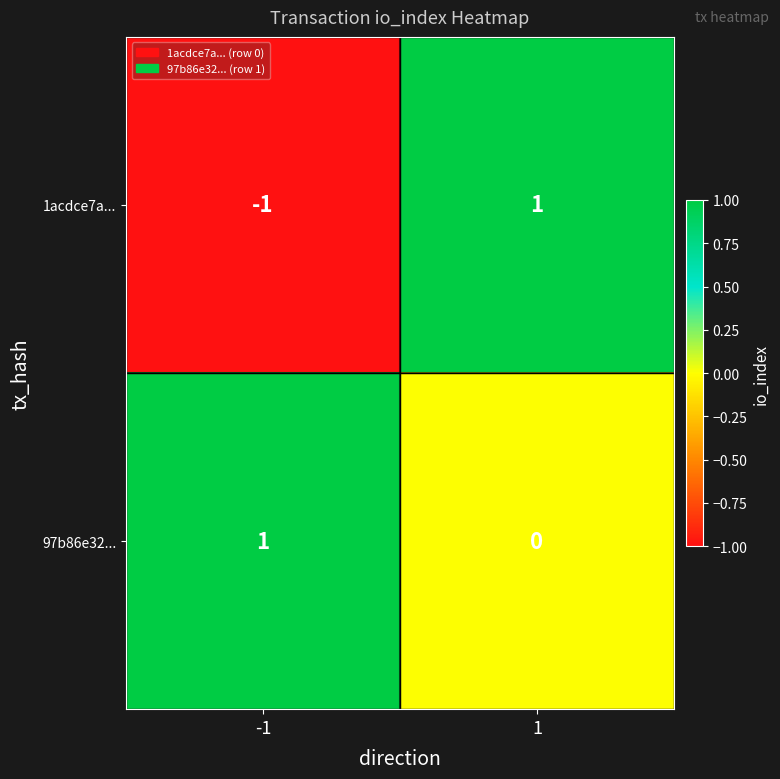

True or false: 1acdce7a... has a value of 0 at 1.

False